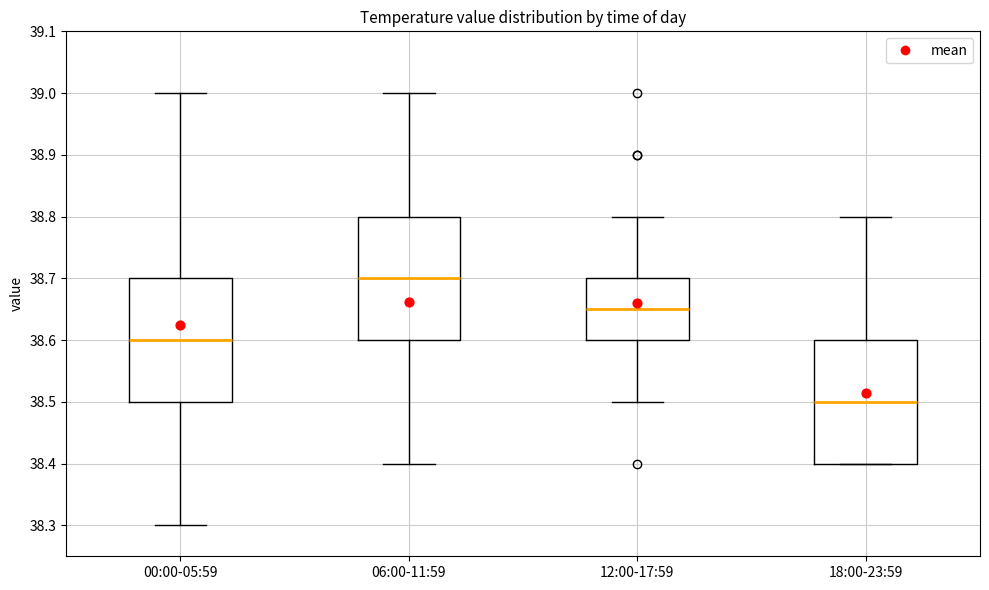

Which box has the highest median line?

06:00-11:59